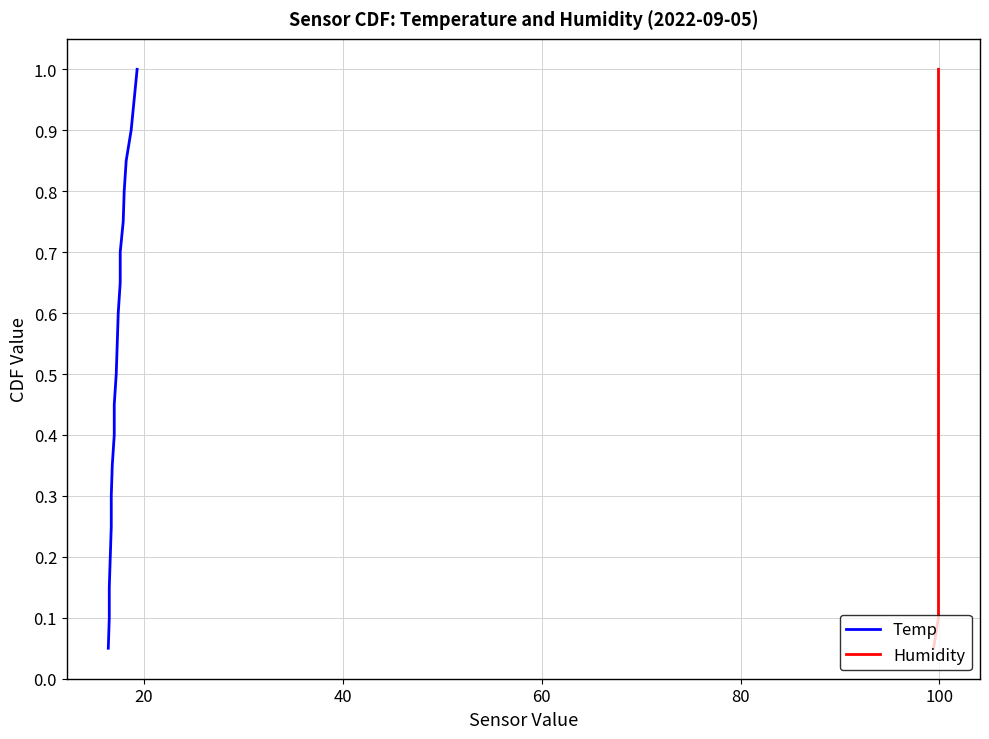

Is this an area chart (filled region under the line)?

No